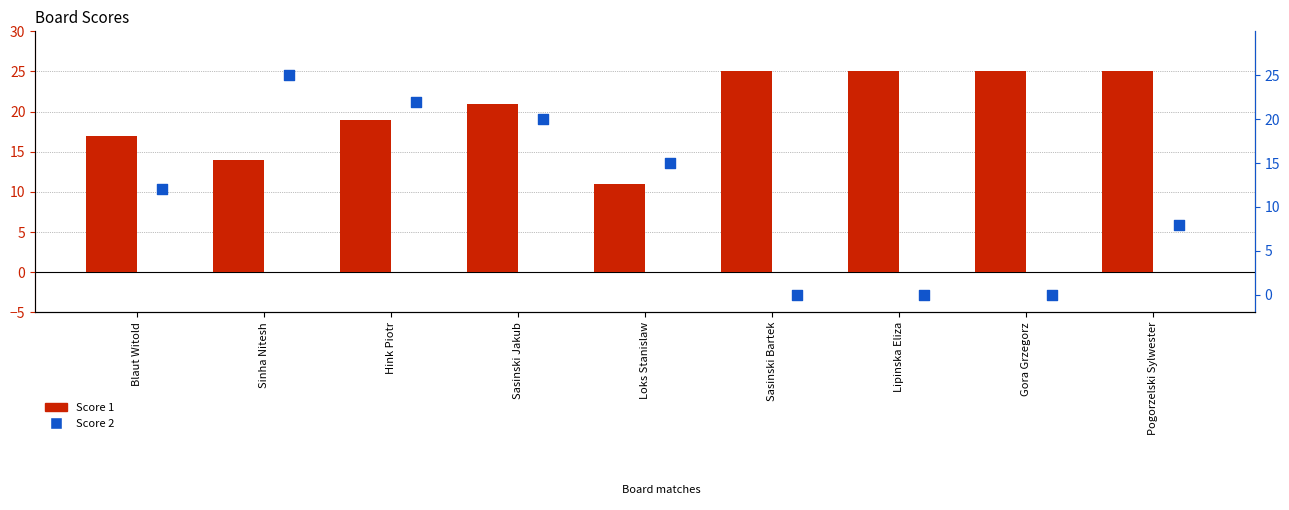

Which series reaches the minimum Y coordinate?

Score 2